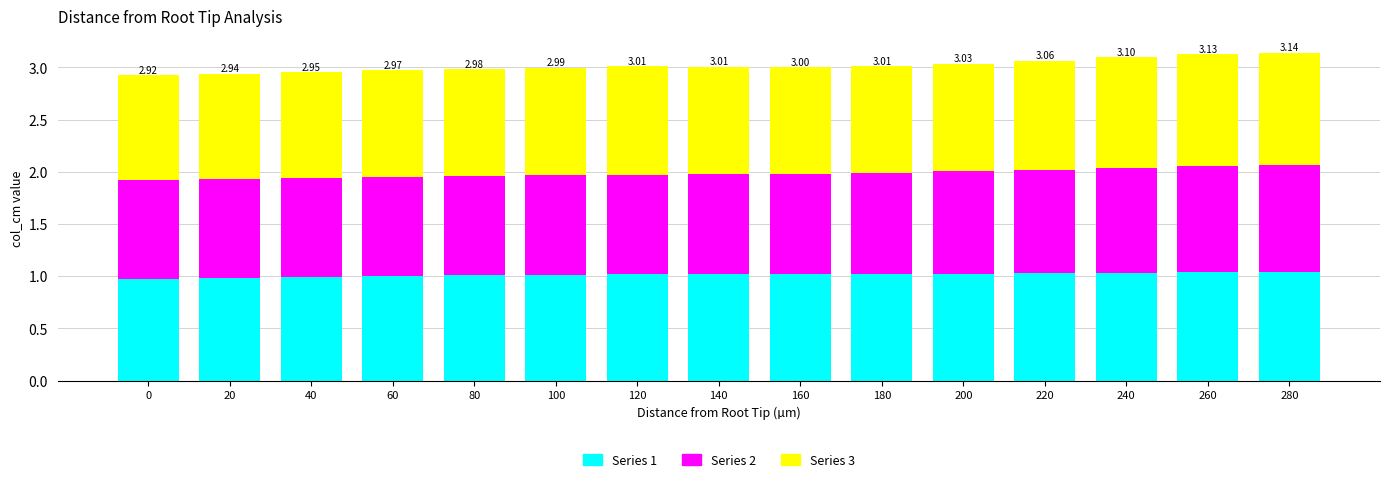

What is the total value across all series at 240?

3.1